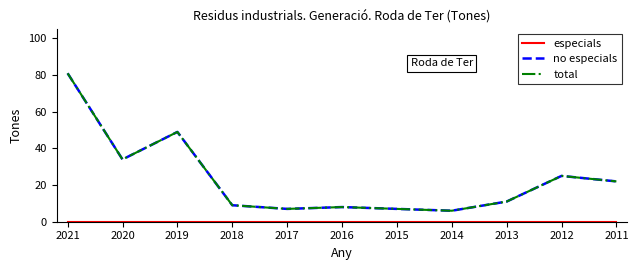

Reading left to right, list all the values displayed in this chart.

especials: 0	0	0	0	0	0	0	0	0	0	0
no especials: 81	34	49	9	7	8	7	6	11	25	22
total: 81	34	49	9	7	8	7	6	11	25	22